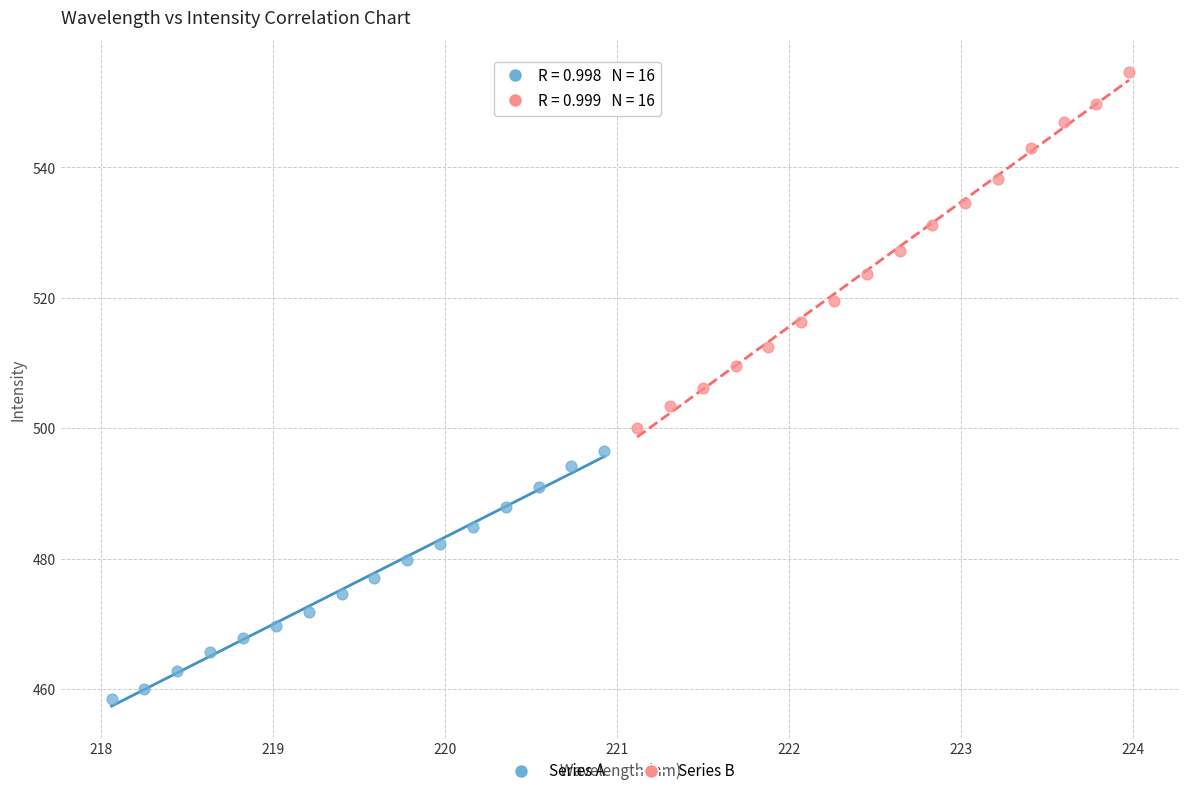

What are all the series names shown in the legend?

Series A, Series B